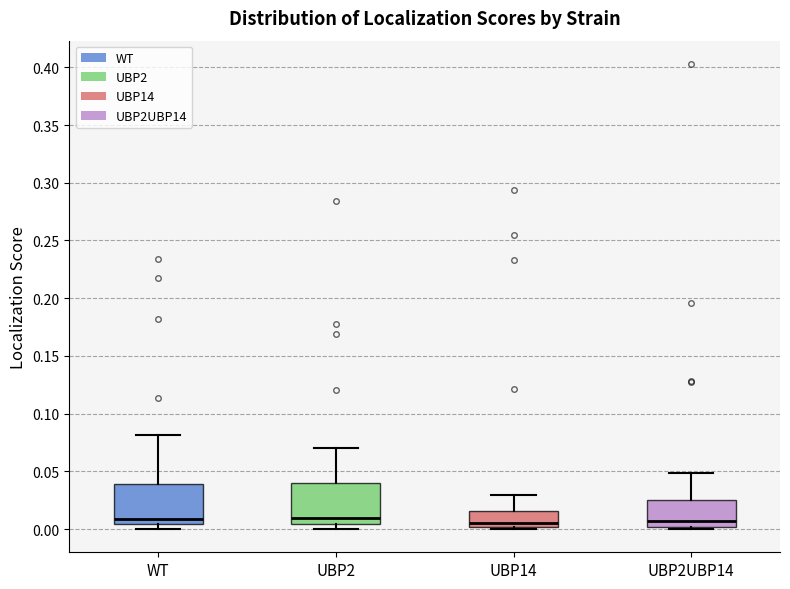

Reading left to right, transcribe this box plot: for each box, give where its median line is, the range the box spans, and where its two whiskers end, as read against the y-axis. The values are not printed on the chart, so give them approximately, as read against the axis.

WT: median 0.010, box 0.005 to 0.040, whiskers 0.000 to 0.080
UBP2: median 0.010, box 0.005 to 0.040, whiskers 0.000 to 0.070
UBP14: median 0.005, box 0.000 to 0.015, whiskers 0.000 to 0.030
UBP2UBP14: median 0.005, box 0.000 to 0.025, whiskers 0.000 (just below the box's lower edge) to 0.050